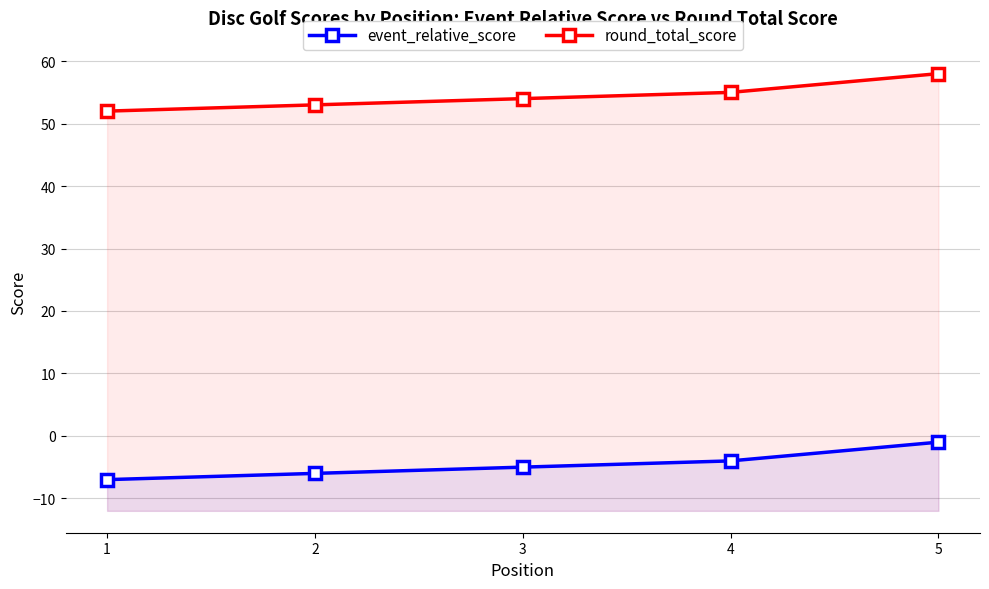

Where does the round_total_score series first go above 54?

4